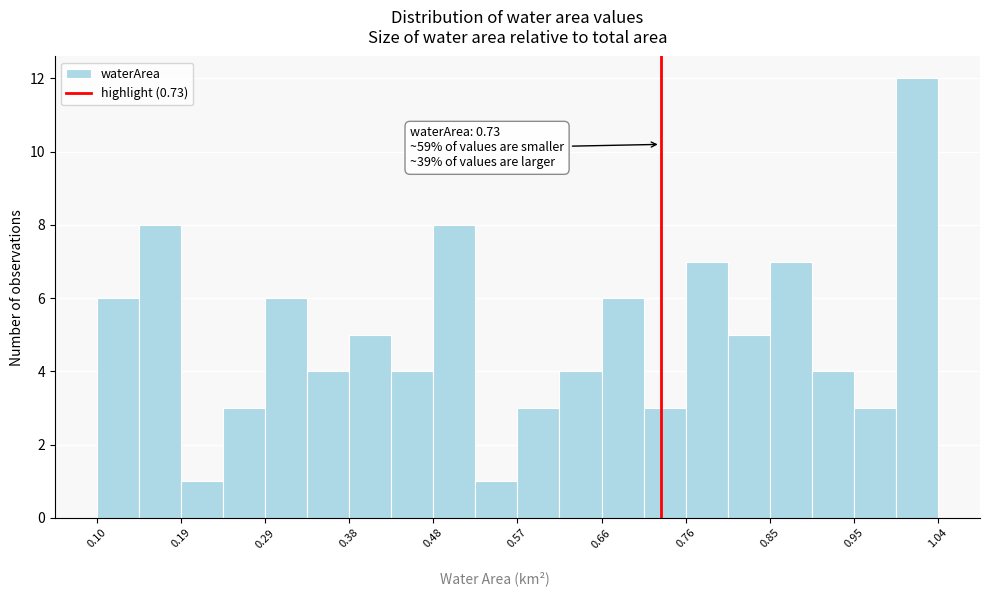

Which range on the x-axis has the tallest bar?

0.993 to 1.040